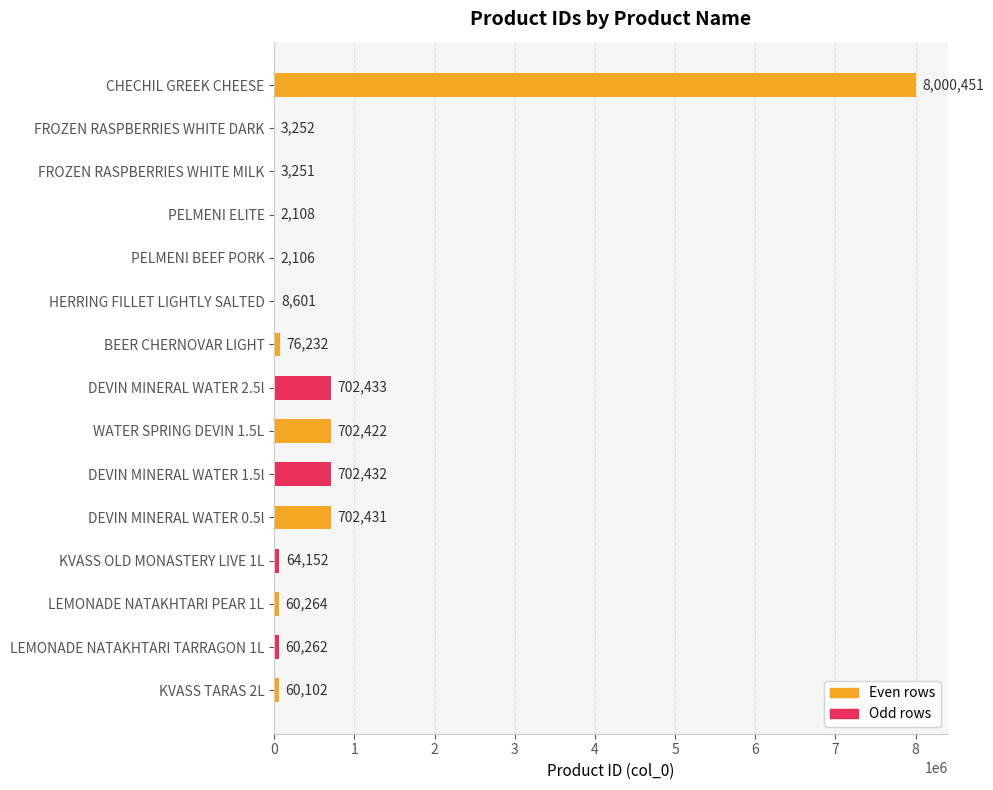

Are the bars horizontal?

Yes